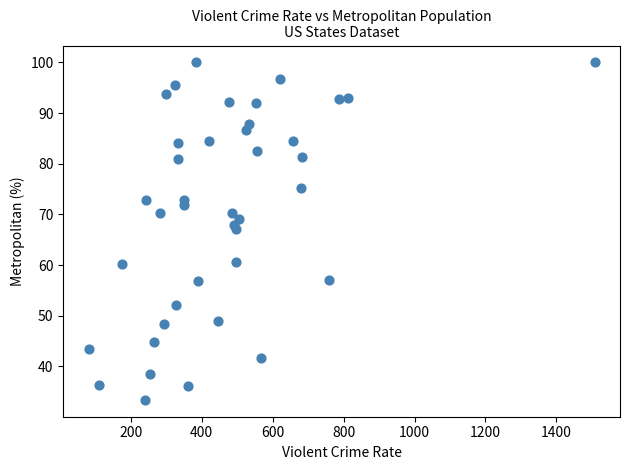

What is the range of X values (max minus min)?

1427.0